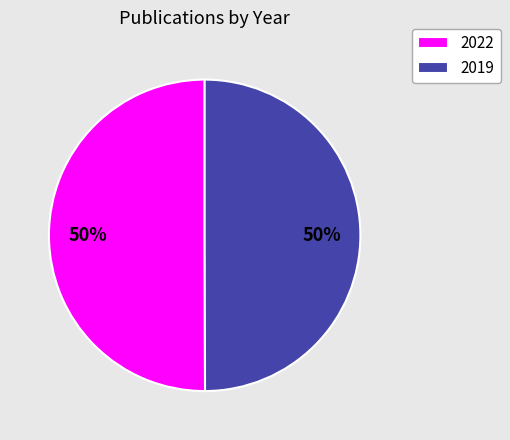

What is the ratio of the value at 2022 to the value at 2019?

1.0